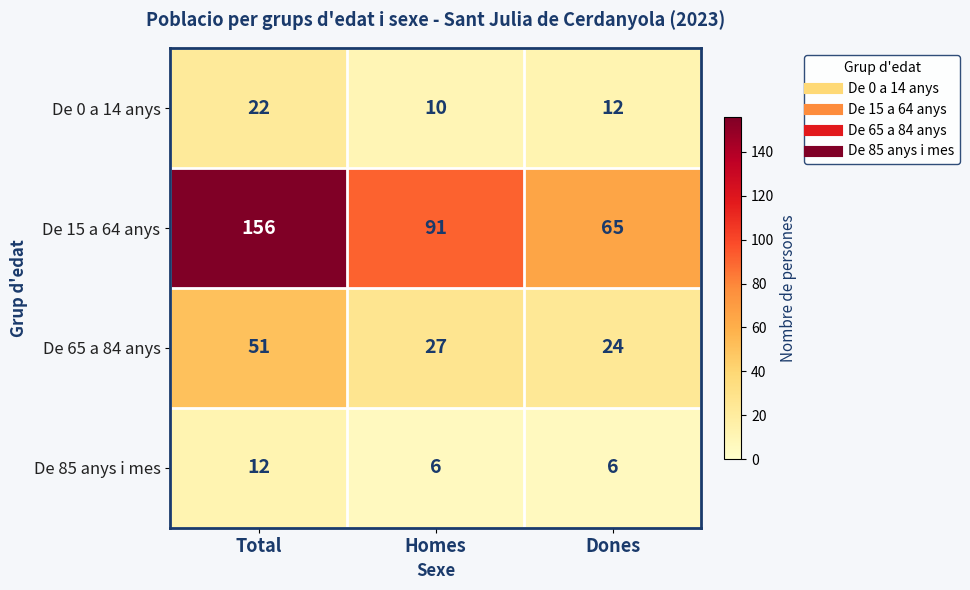

Is it true that De 0 a 14 anys equals 5 at Dones?

False